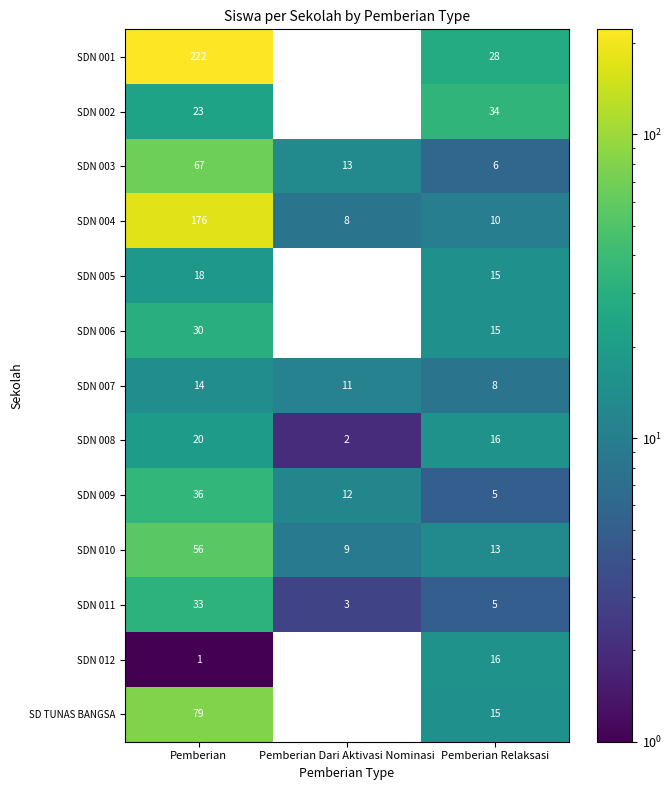

What is the total value across all series at Pemberian?

775.0